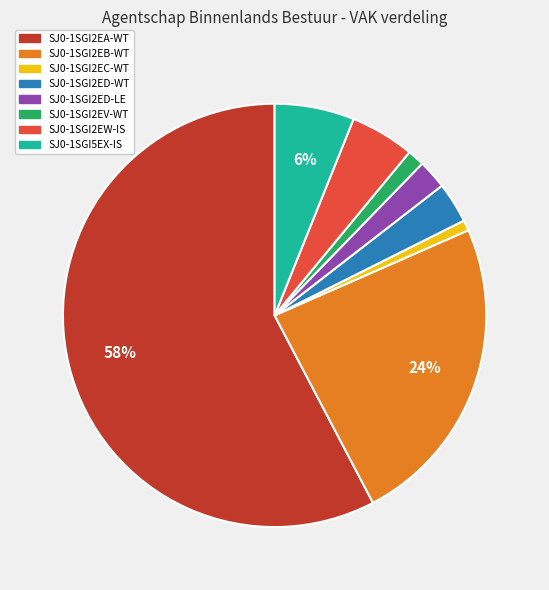

Is the sum of SJ0-1SGI2EA-WT and SJ0-1SGI2EB-WT greater than half?

Yes